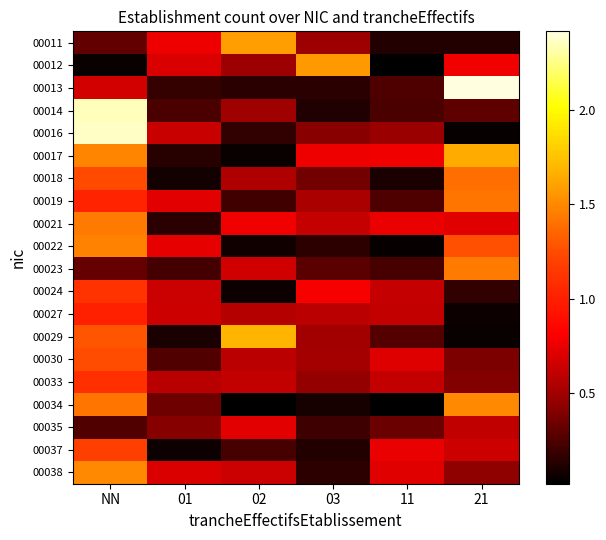

List the series in order of their peak value, highest first.

00013, 00016, 00014, 00029, 00017, 00011, 00012, 00034, 00038, 00022, 00021, 00023, 00019, 00018, 00030, 00037, 00024, 00033, 00027, 00035